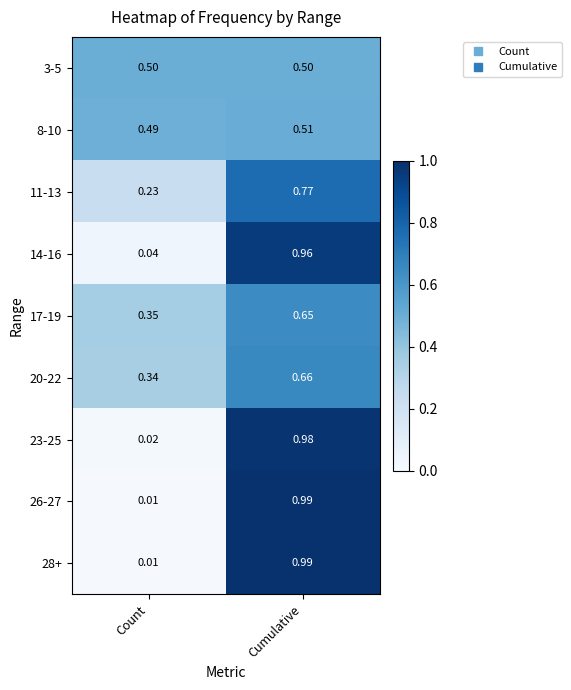

Which category has the highest value in the 17-19 series?

Cumulative